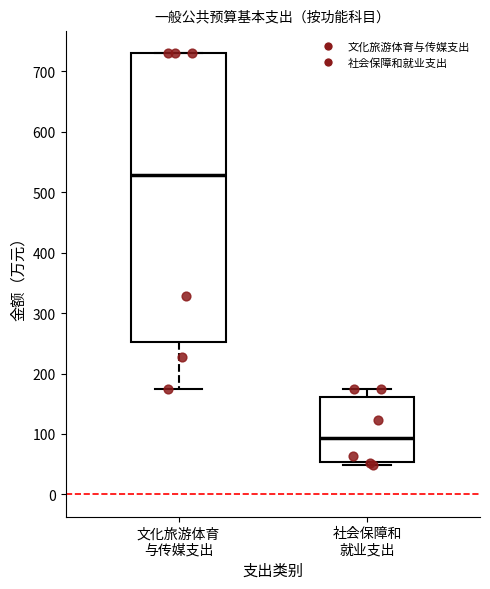

Comparing the boxes themselves (not the whiskers), which one is the tallest?

文化旅游体育 与传媒支出